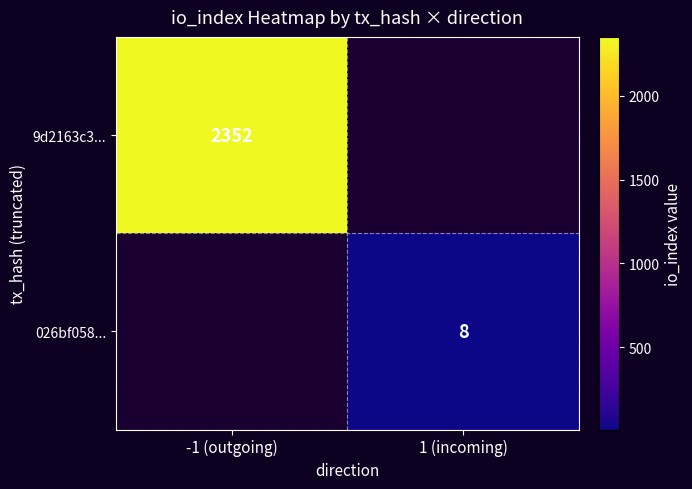

The value of 026bf058... at 1 (incoming) is 8. True or false?

True